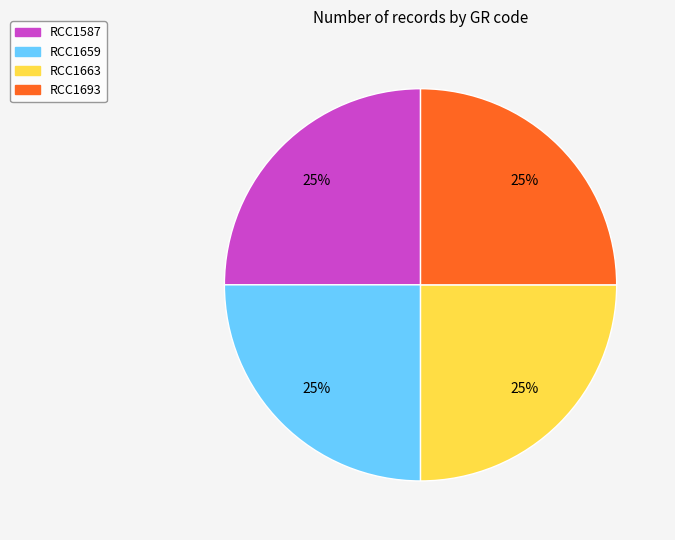

The RCC1693 slice represents 38% of the pie. True or false?

False